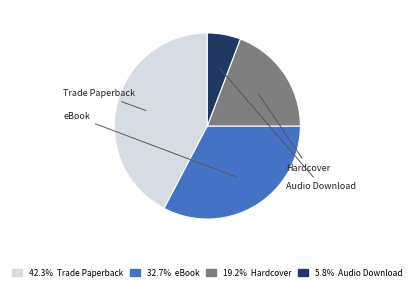

Count the number of slices in the pie.

4